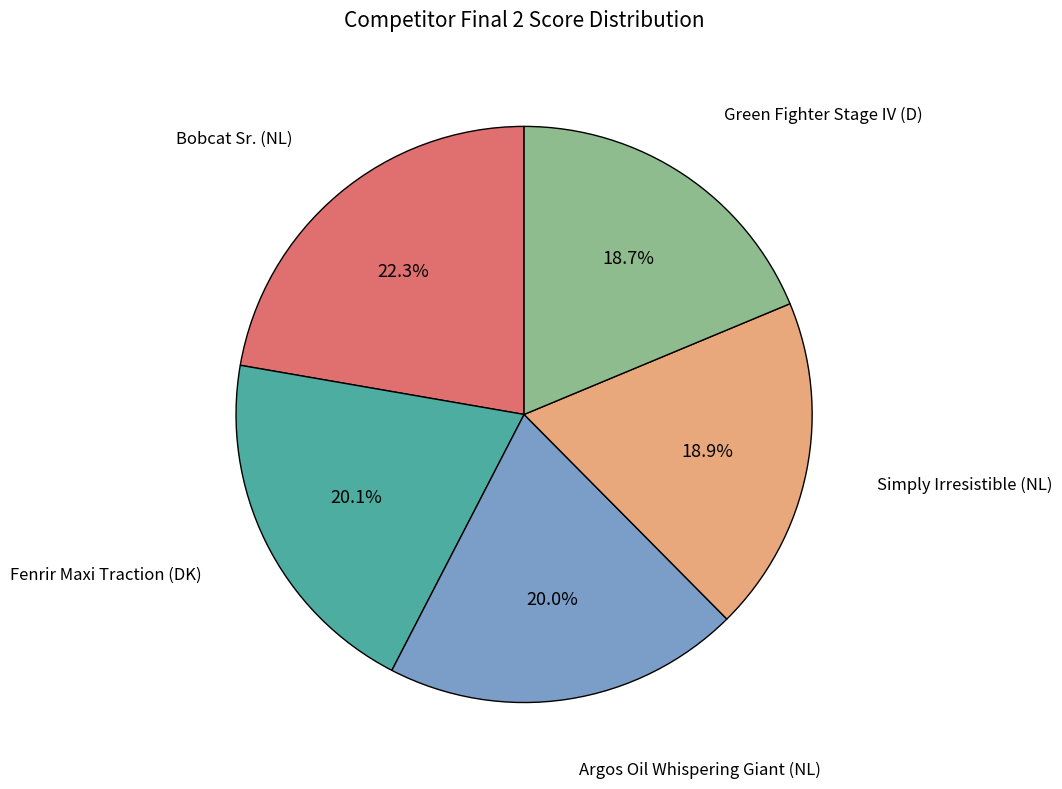

Does any single category account for the majority?

No